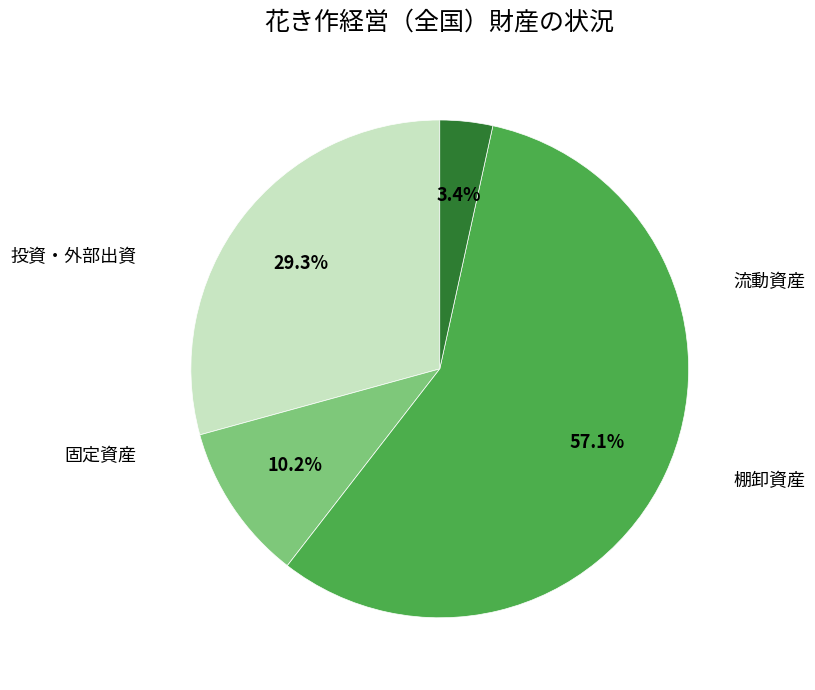

Combined, what portion of the pie is 流動資産 and 固定資産?

86.3%